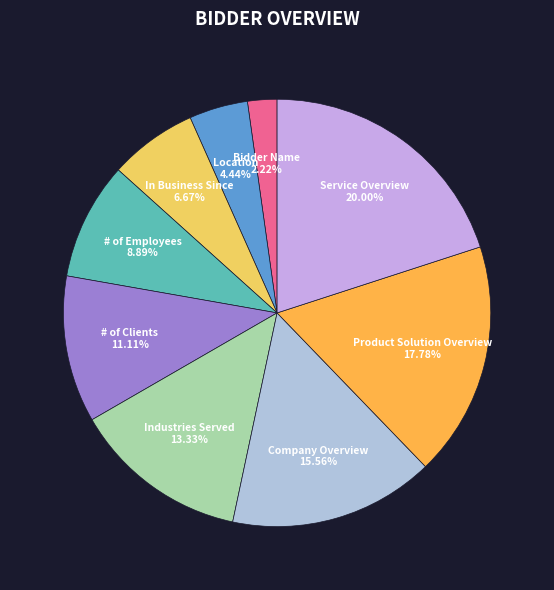

How many segments does this pie chart have?

9